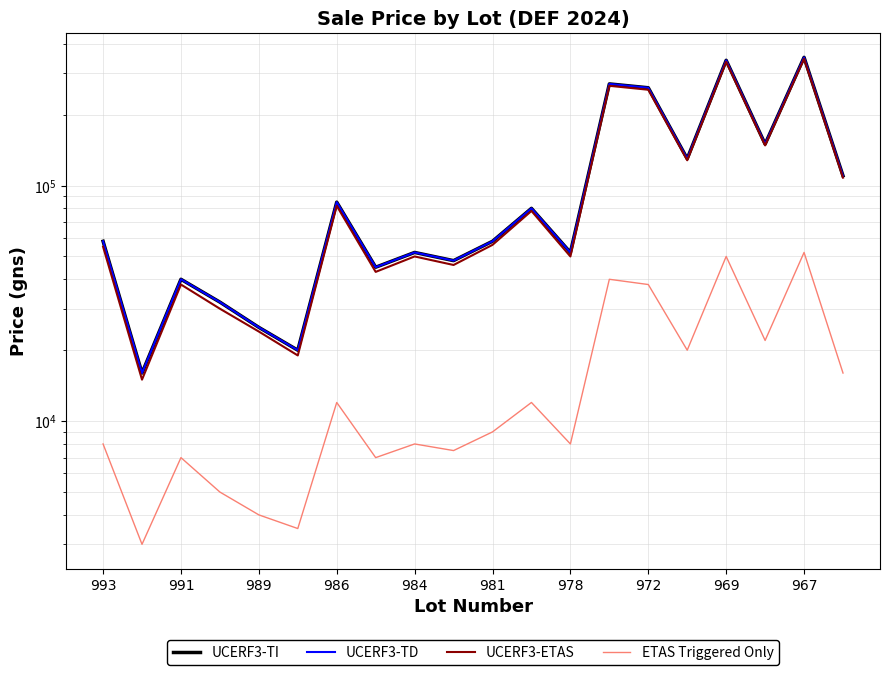

What is the difference between the maximum and minimum values in the ETAS Triggered Only series?

49000